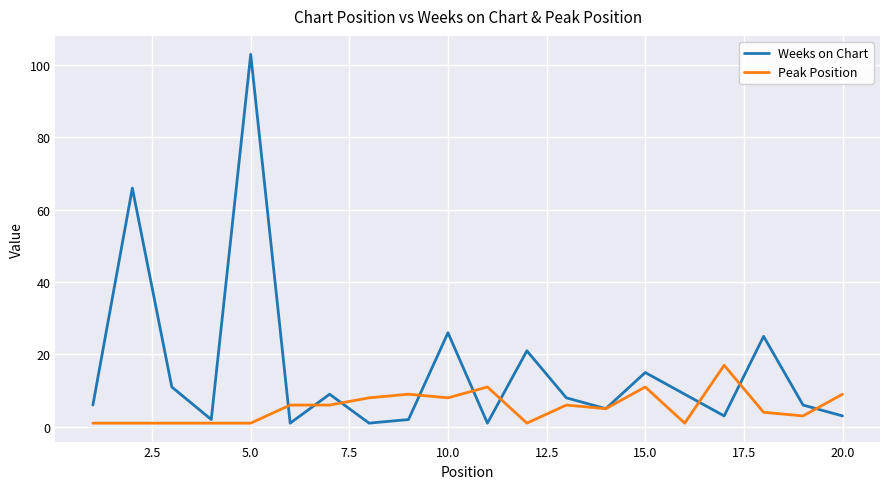

Which series has the largest total across all categories?

Weeks on Chart